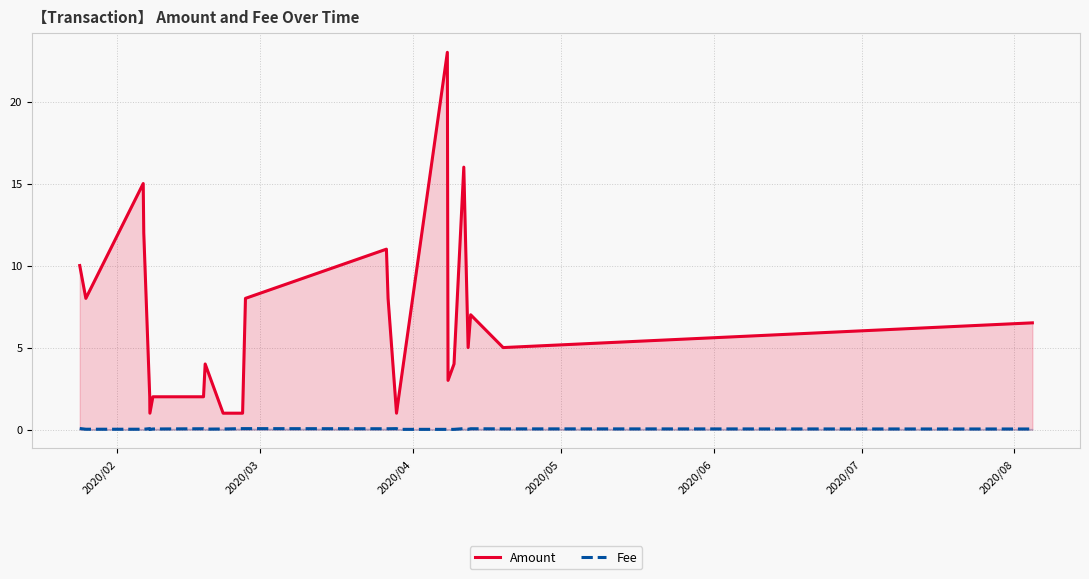

True or false: Fee and Amount intersect in this chart.

False